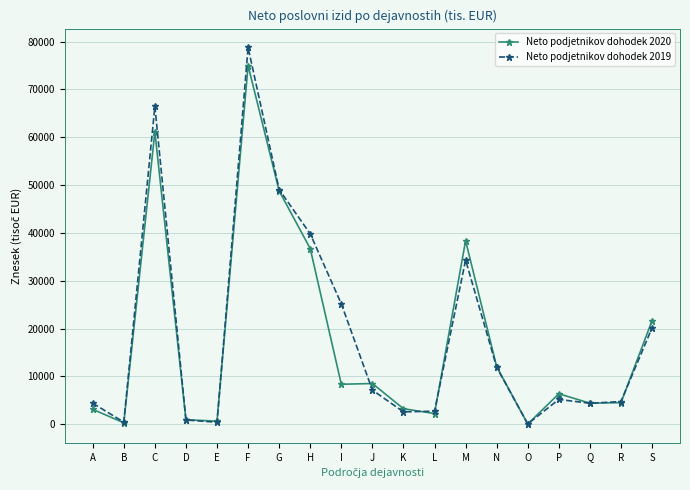

At A, list the series in order from largest to smallest.

Neto podjetnikov dohodek 2019, Neto podjetnikov dohodek 2020